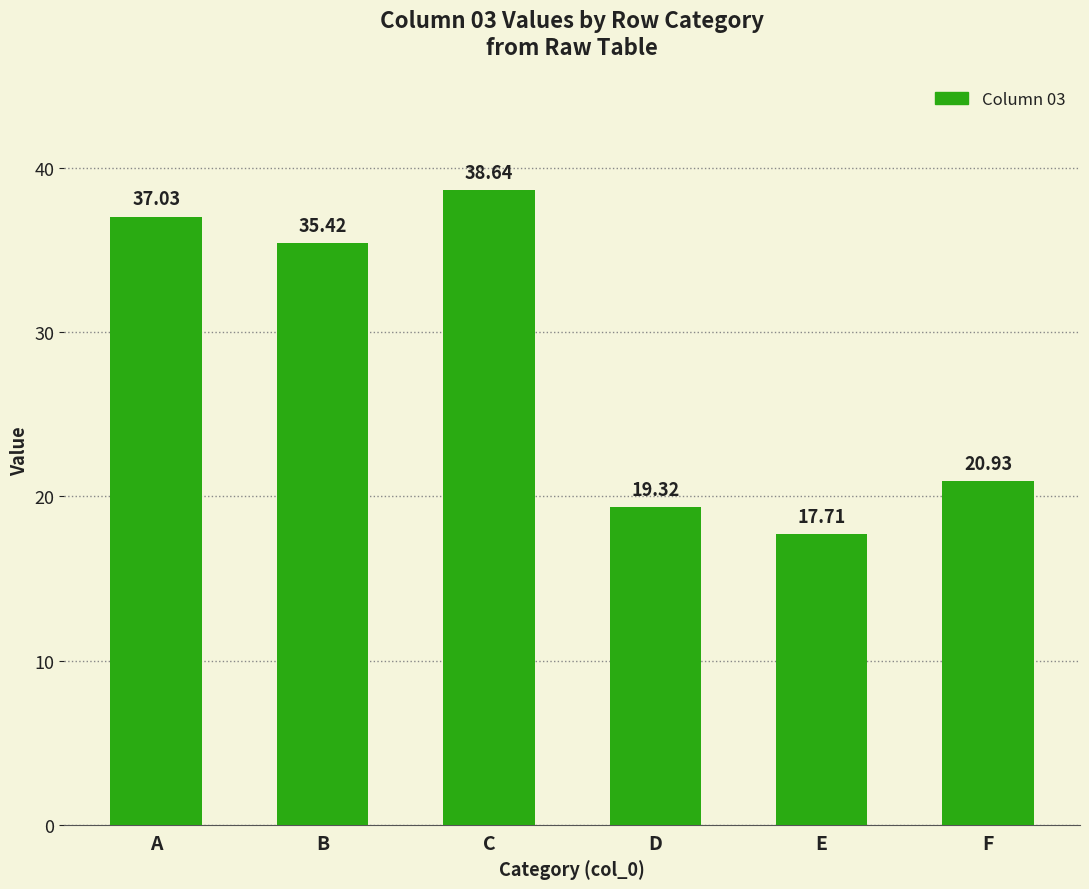

What is the sum of all values?

169.1